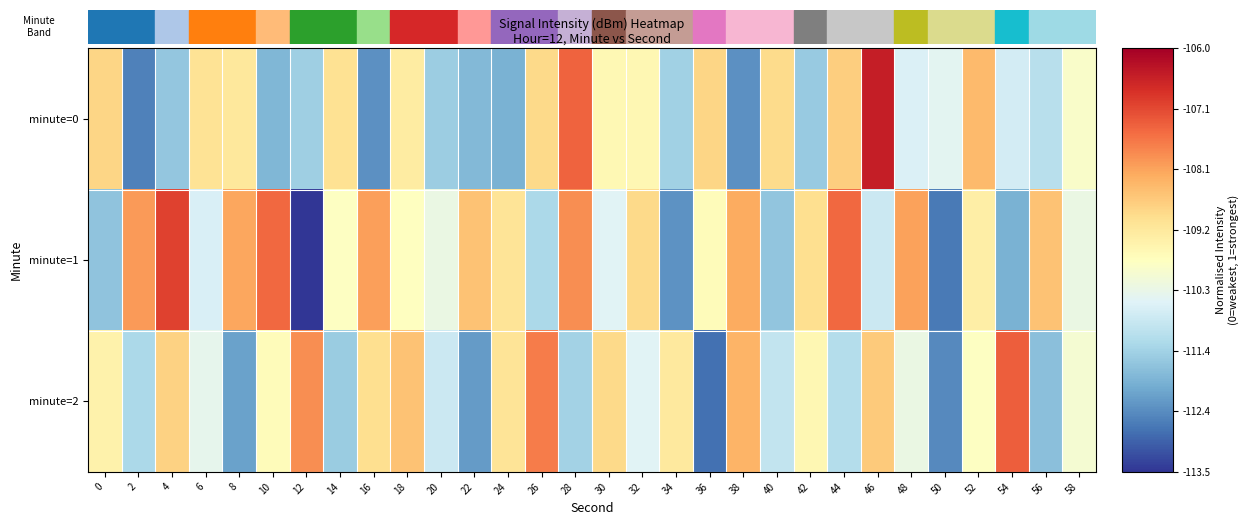

At which category does the chart reach its minimum across all series?

12